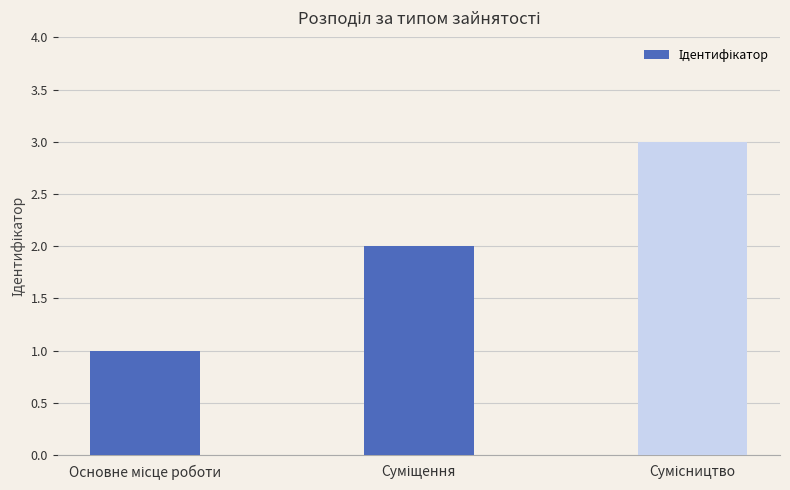

What is the difference between the maximum and minimum values?

2